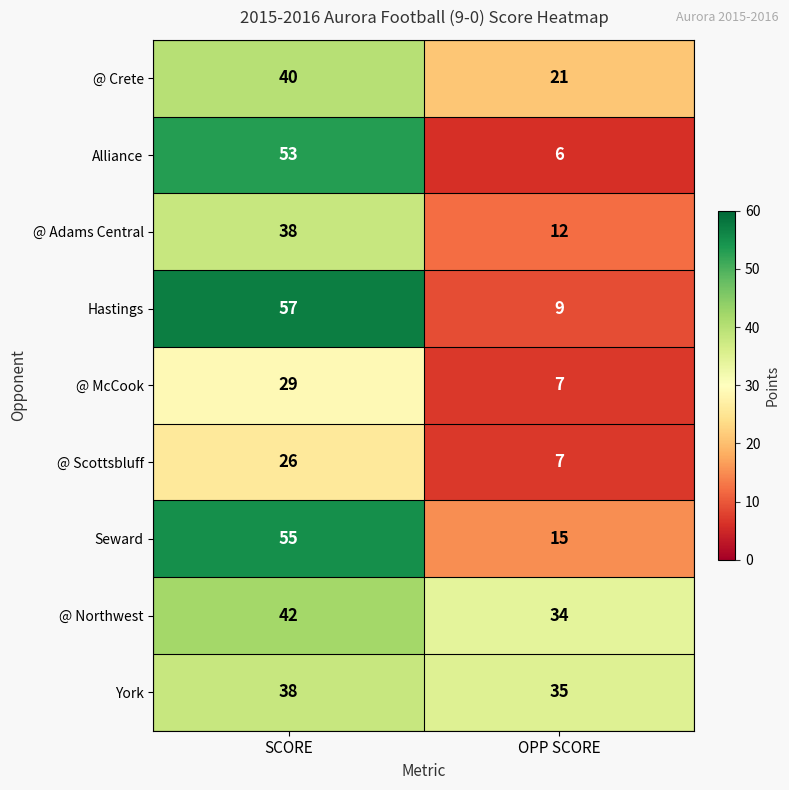

What is the difference between the highest and lowest values at SCORE?

31